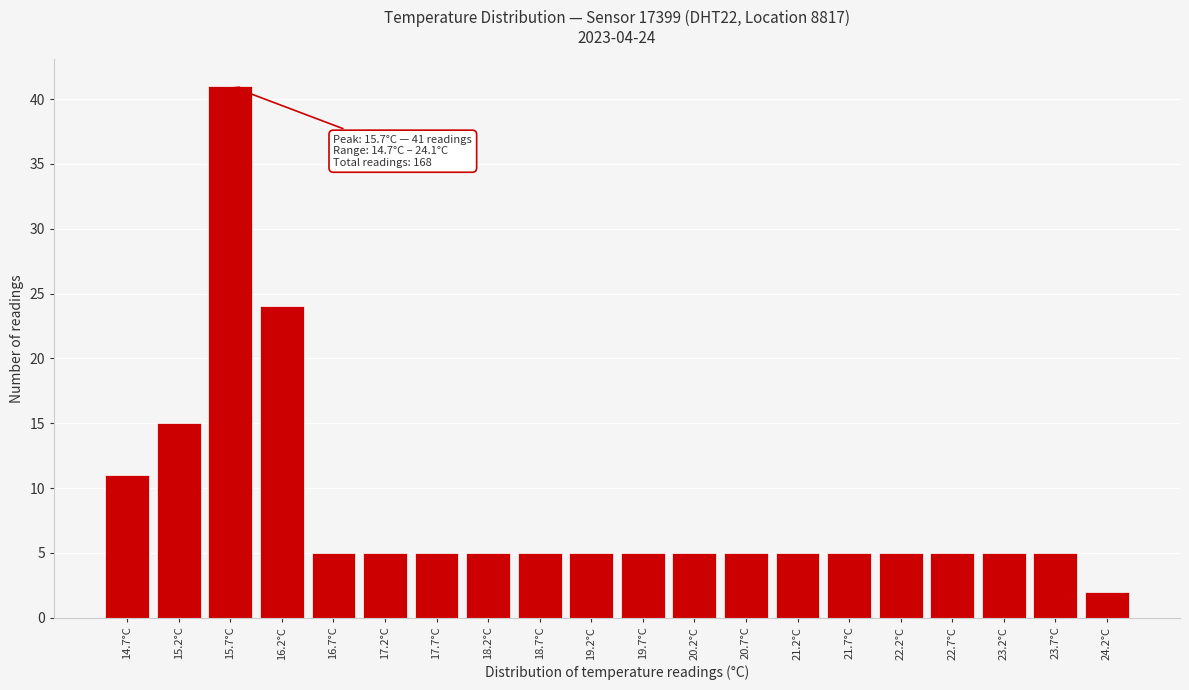

Reading left to right, extract all data points from this chart.

14.7°C=11	15.2°C=15	15.7°C=41	16.2°C=24	16.7°C=5	17.2°C=5	17.7°C=5	18.2°C=5	18.7°C=5	19.2°C=5	19.7°C=5	20.2°C=5	20.7°C=5	21.2°C=5	21.7°C=5	22.2°C=5	22.7°C=5	23.2°C=5	23.7°C=5	24.2°C=2